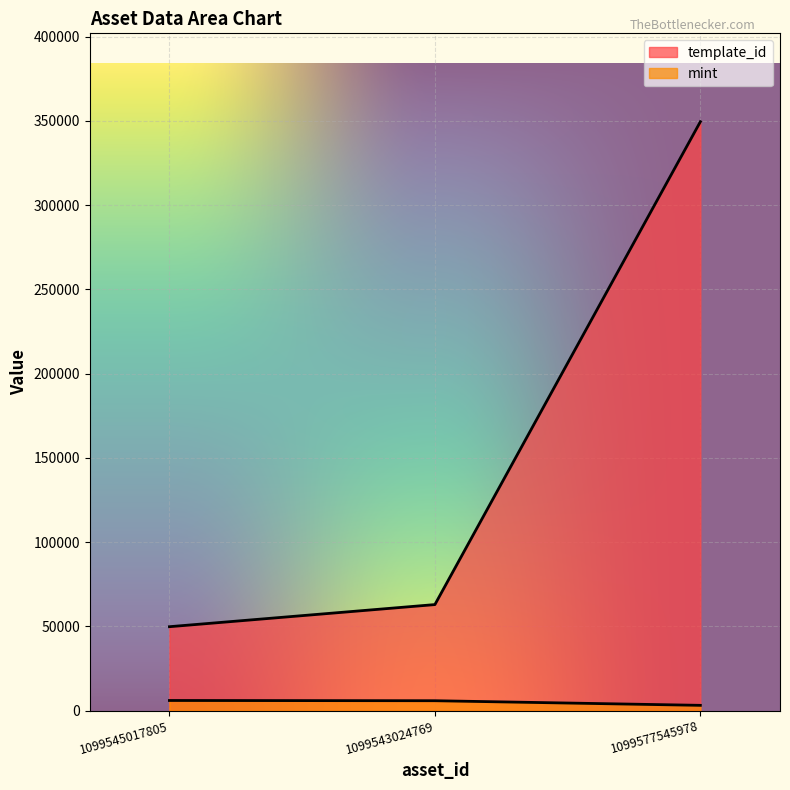

At which category is the sum across all series the highest?

1099577545978